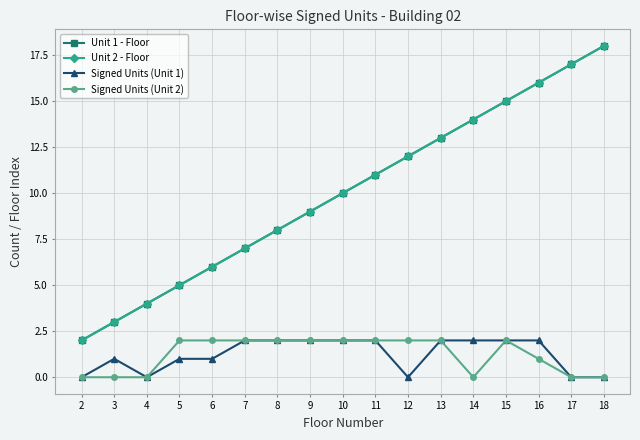

Is the value of Unit 2 - Floor at 18 greater than the value of Signed Units (Unit 2) at 17?

Yes